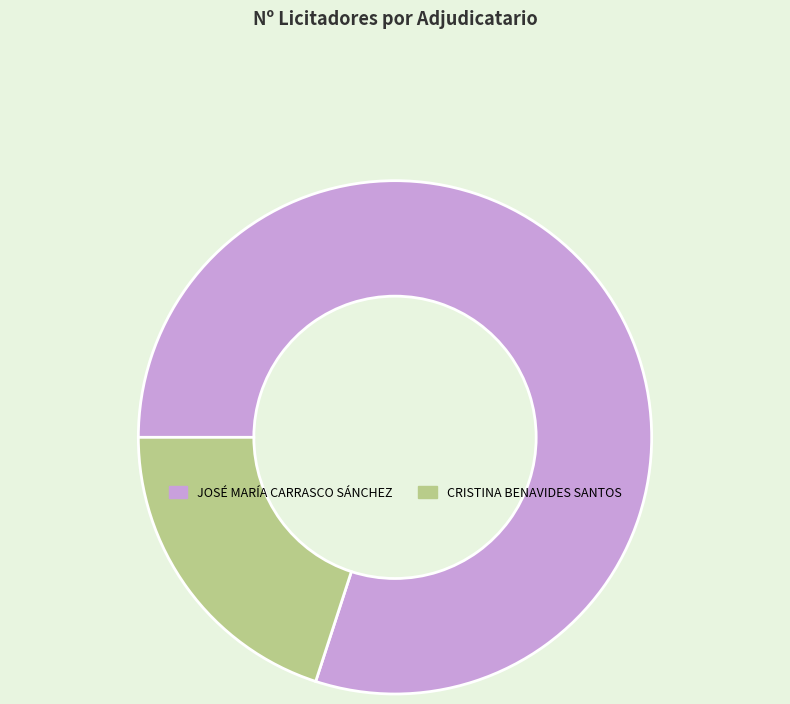

Do CRISTINA BENAVIDES SANTOS and JOSÉ MARÍA CARRASCO SÁNCHEZ together represent more than half of the pie?

Yes